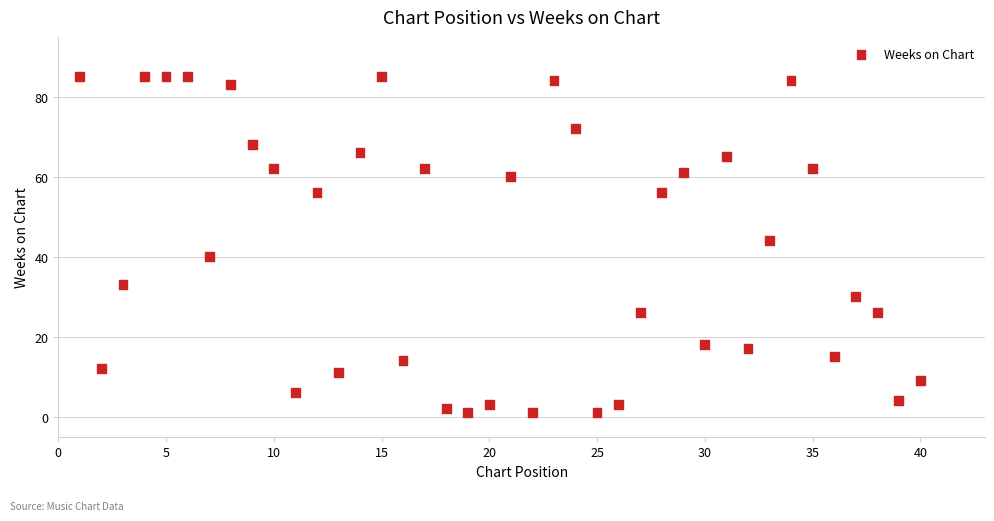

What Y value in the scatter plot is closest to 43?

44